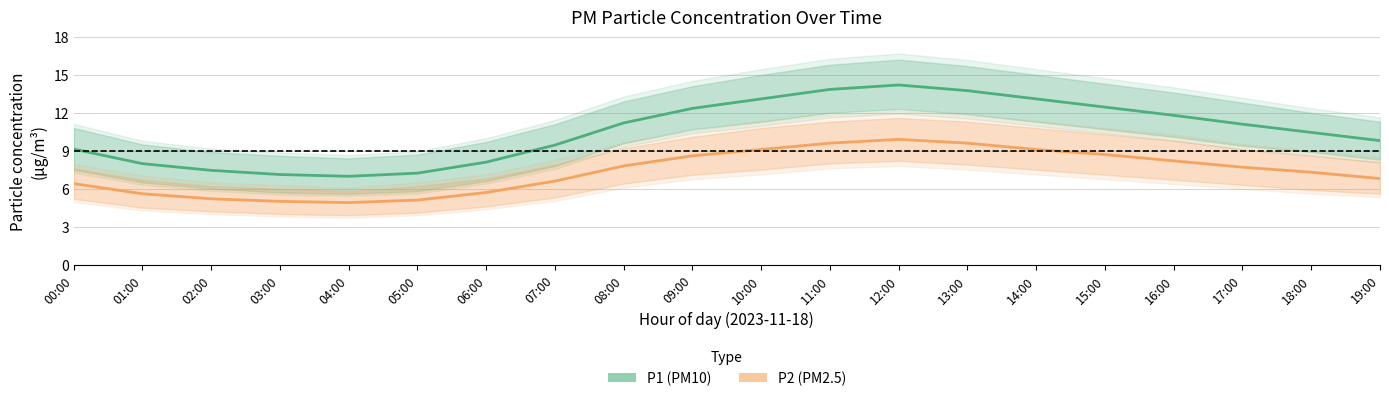

What is the value of the P2 (PM2.5) point at the 12th from the left?

9.6